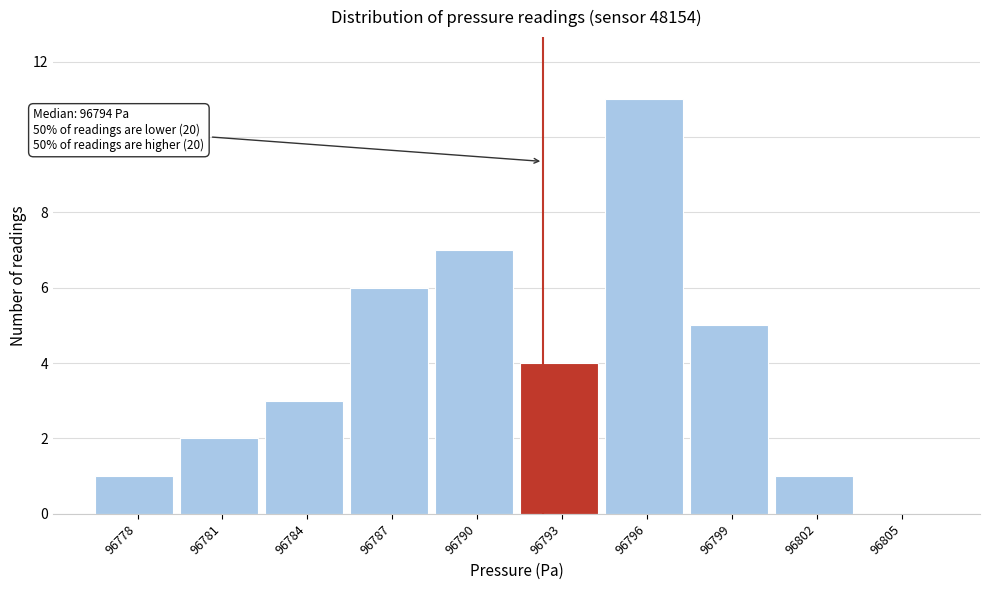

Reading left to right, transcribe all the data shown in this chart.

96778=1	96781=2	96784=3	96787=6	96790=7	96793=4	96796=11	96799=5	96802=1	96805=0